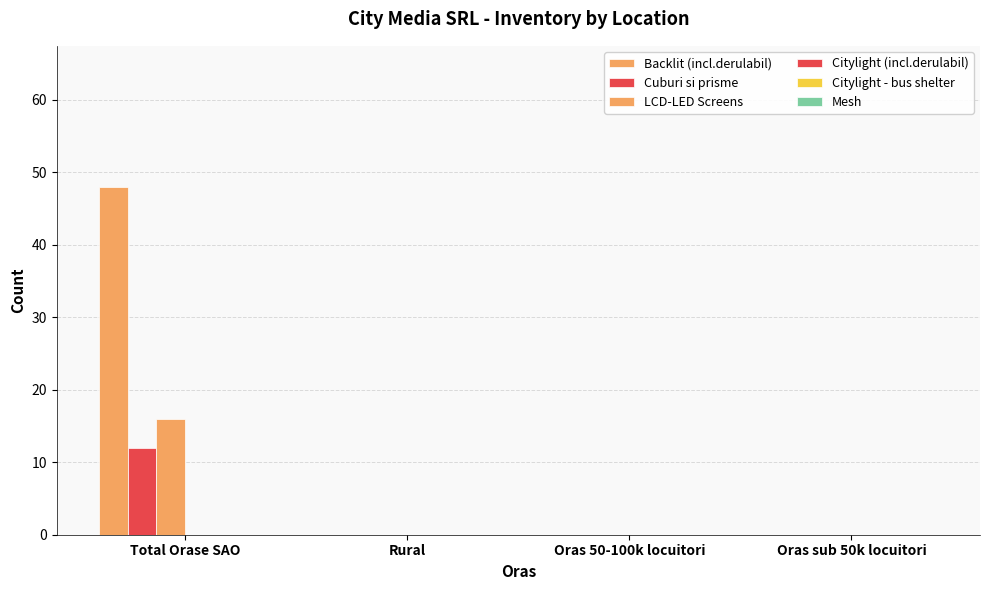

Are the bars horizontal?

No